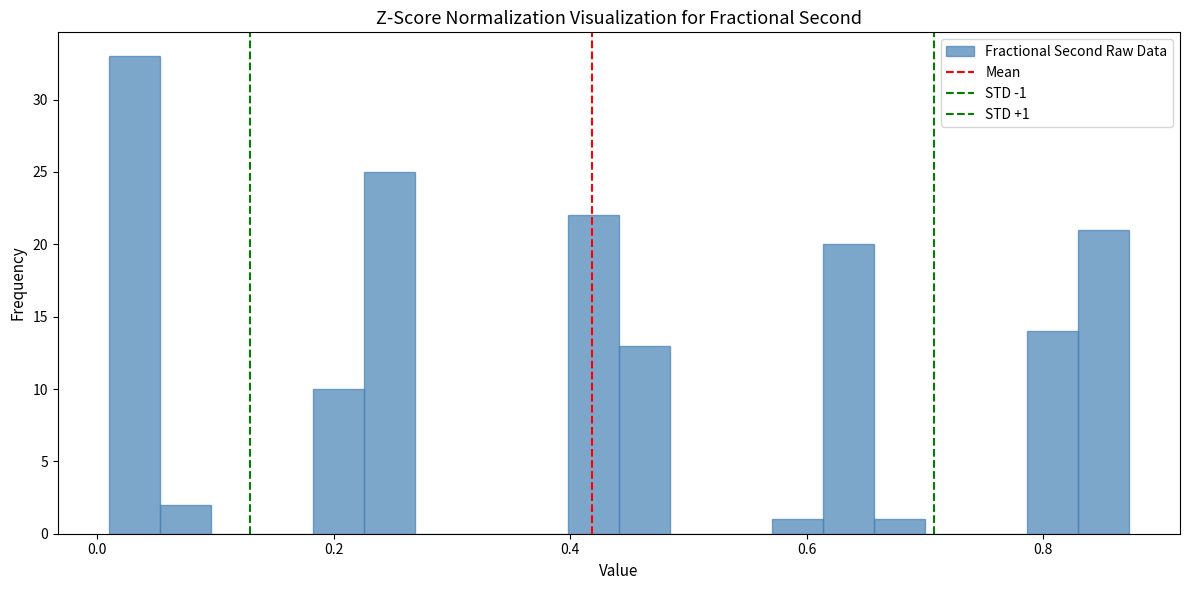

Around what value on the x-axis is the tallest bar? Give the approximate position of its centre, as read against the axis.

0.04